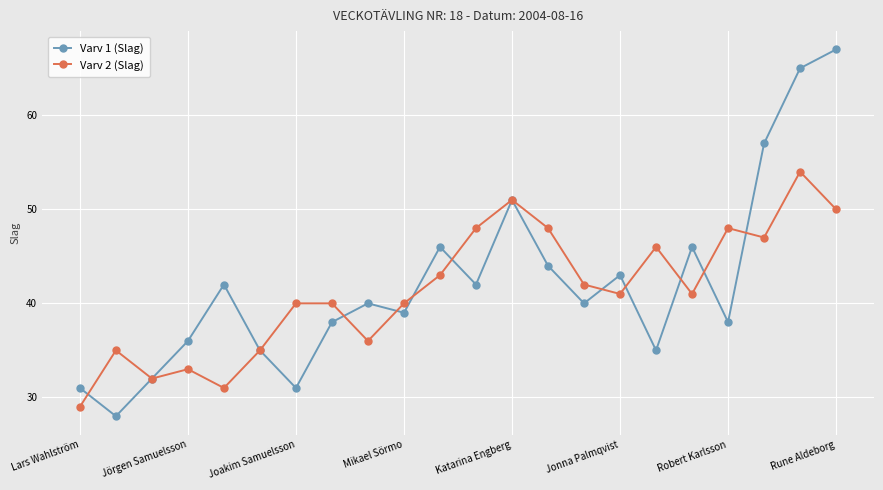

True or false: Varv 2 (Slag) has more than 1 interior local peaks.

True